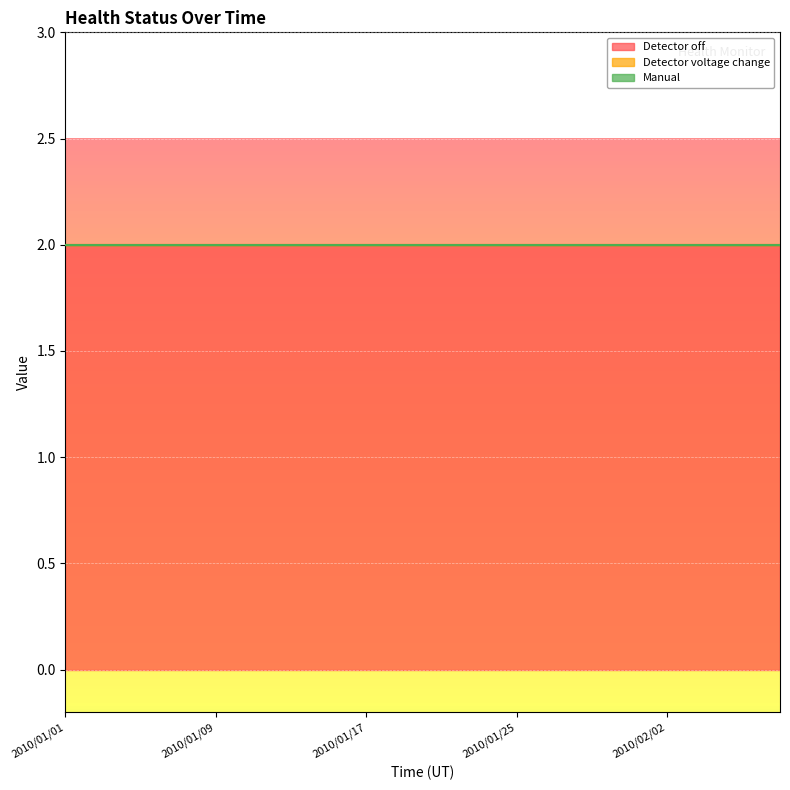

What is the total value across all series at 2010/01/21?

2